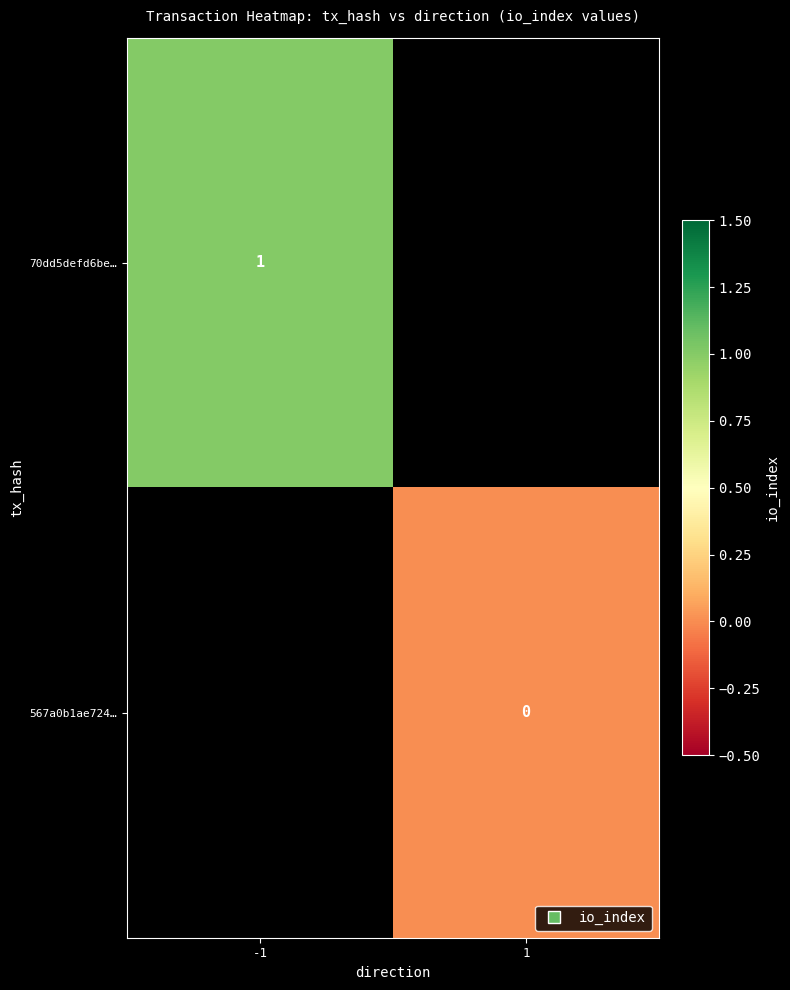

The value of 567a0b1ae724… at 1 is 0.0. True or false?

True